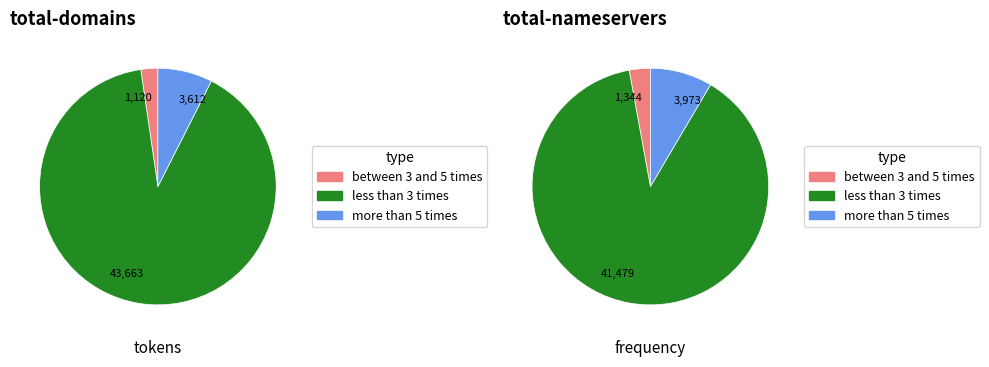

True or false: Global Domains accounts for 1% of the total.

False